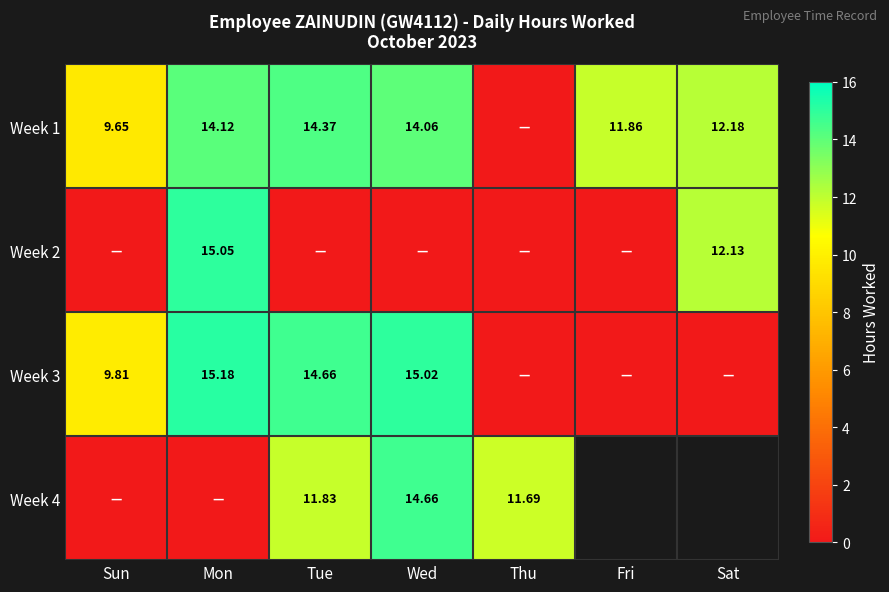

Is the value of Week 3 at Wed greater than the value of Week 1 at Wed?

Yes